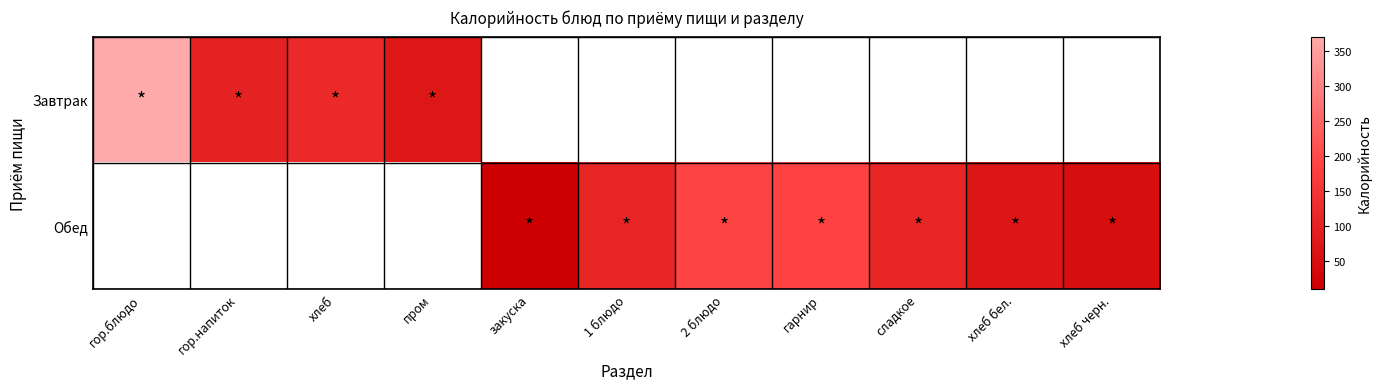

Count the number of data series in this chart.

2